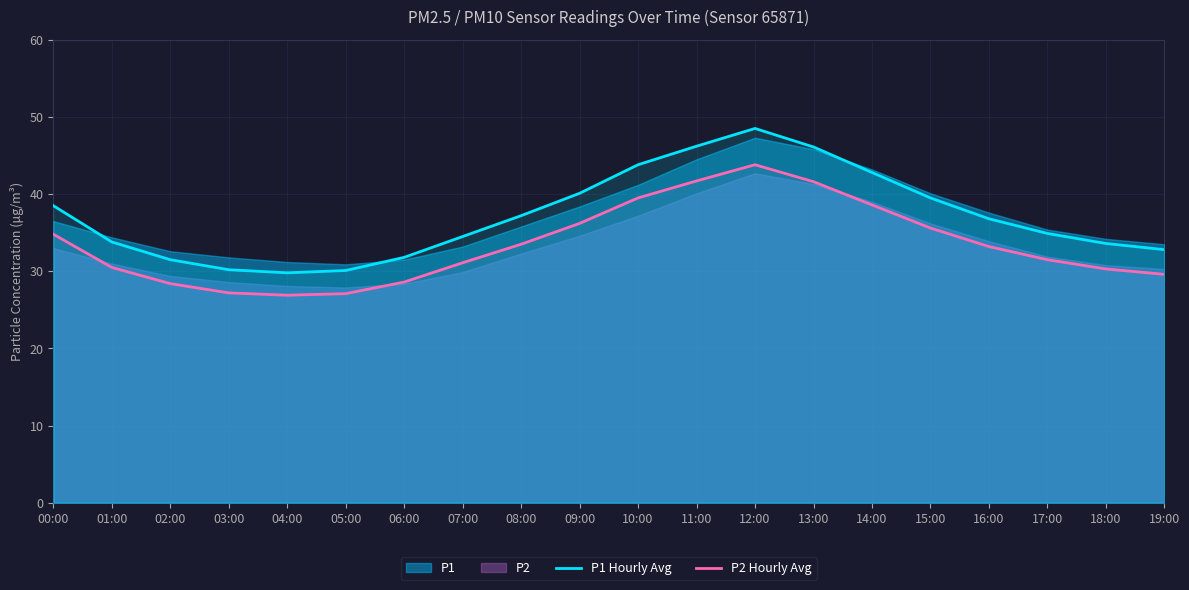

What position from the left is 01:00?

2